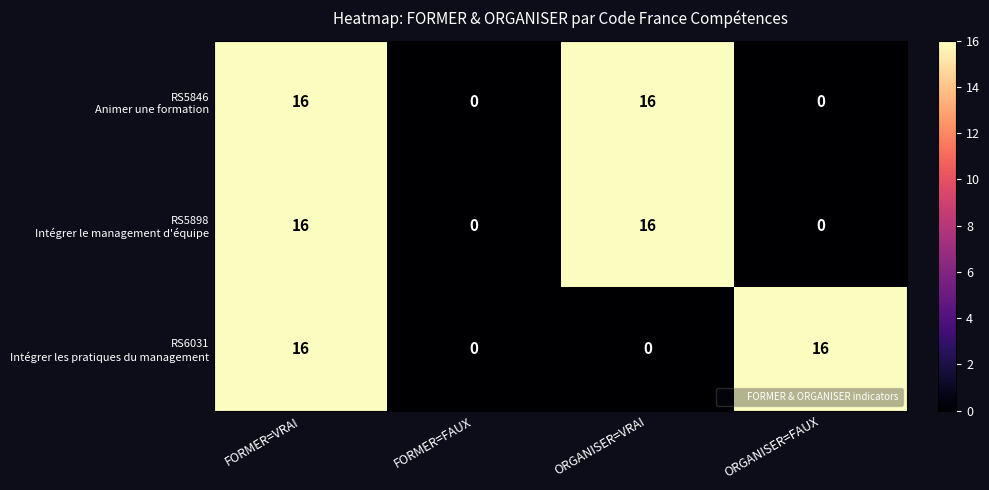

What is the maximum value shown in the chart?

16